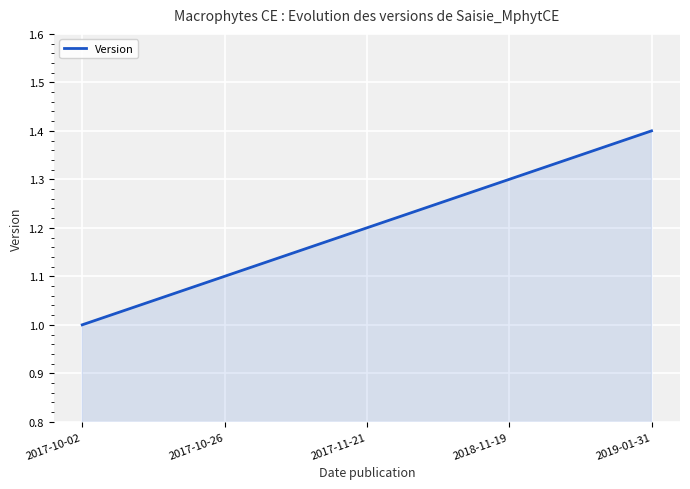

The chart shows a value of 0.5 at 2017-10-02. True or false?

False